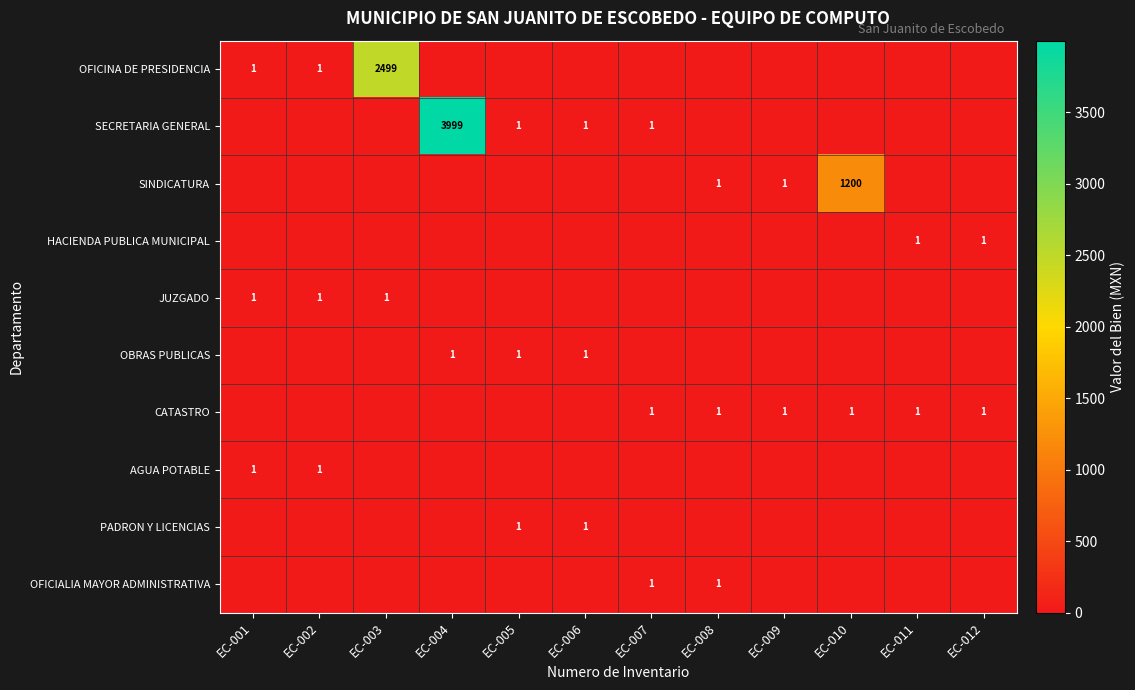

Is it true that OFICINA DE PRESIDENCIA equals 2499 at EC-003?

True